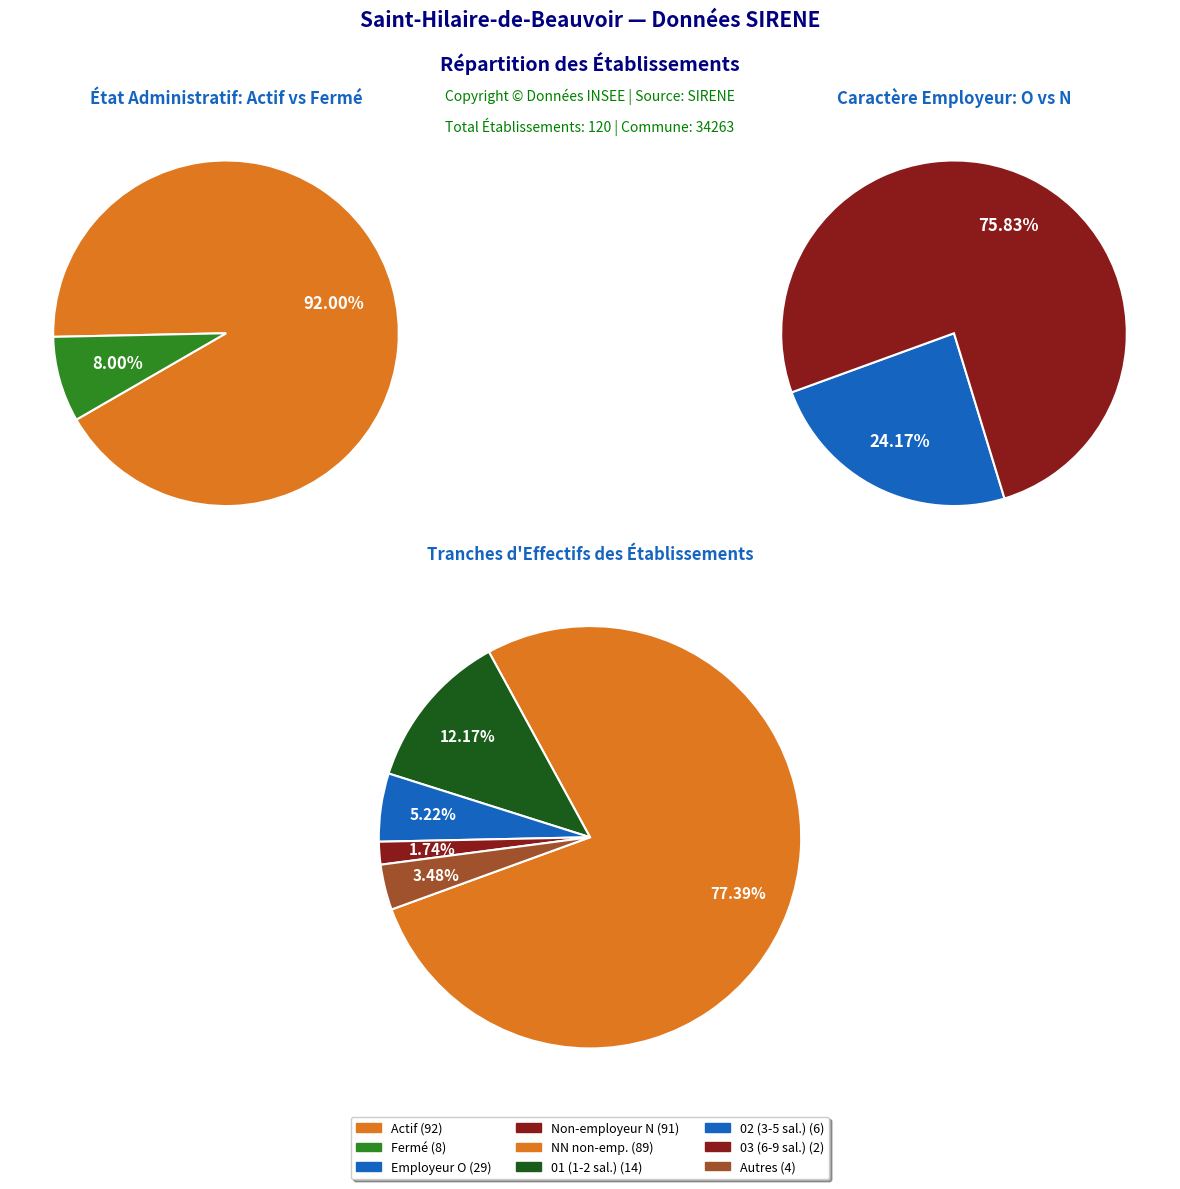

To the nearest percent, what percentage of the pie is 02?

5%